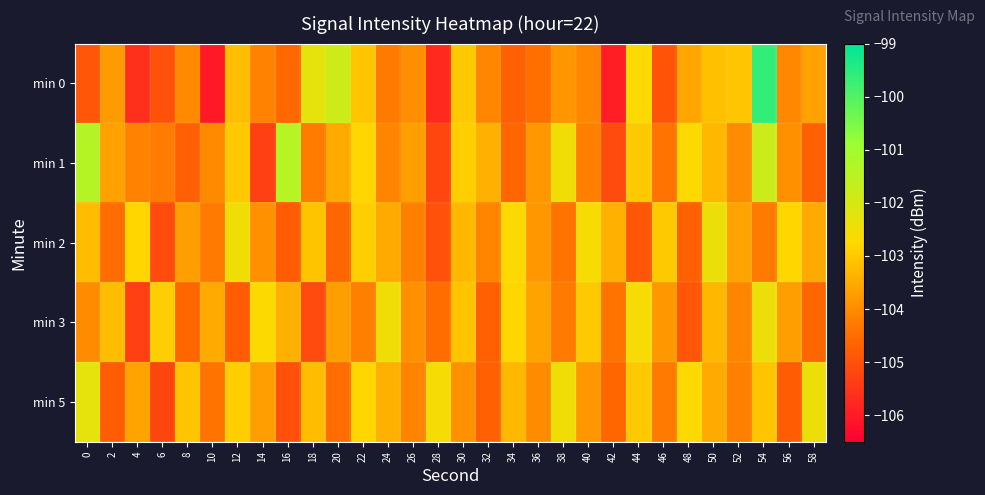

What is the greatest value displayed?

-99.6